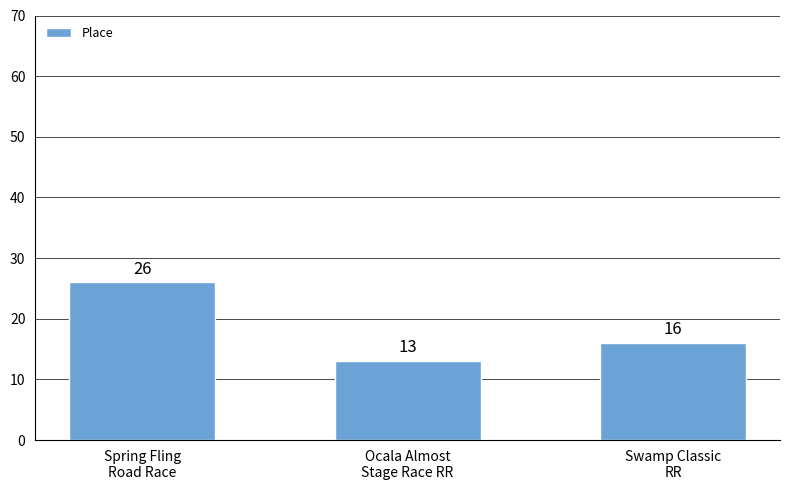

Where does the data first go above 16?

Spring Fling
Road Race